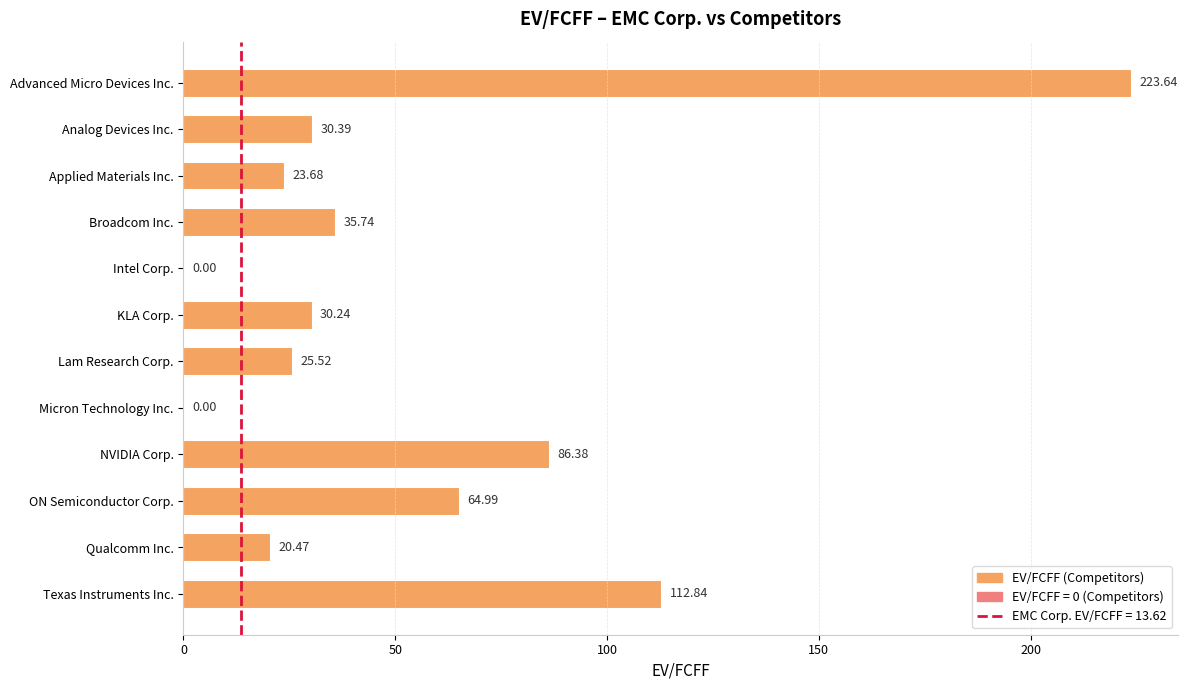

What is the change in value from Broadcom Inc. to Micron Technology Inc.?

-35.7